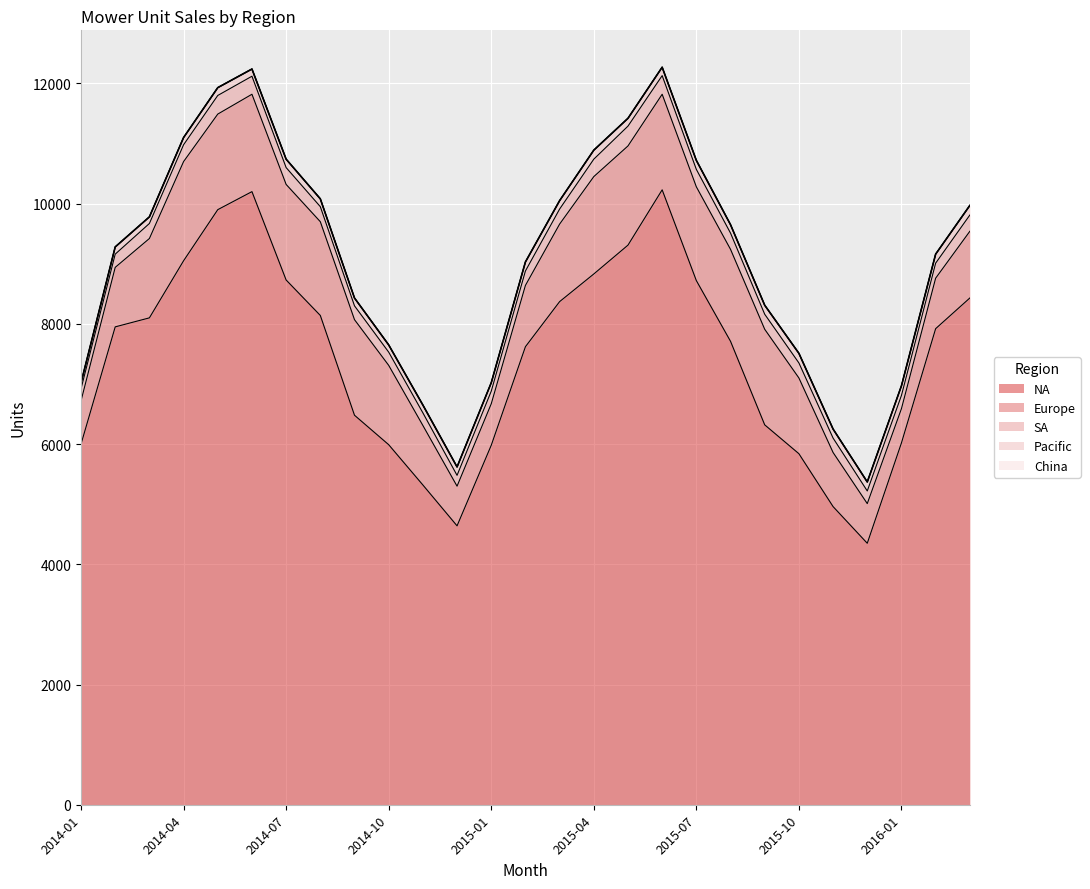

How many data points in Europe are less than 1320?

13